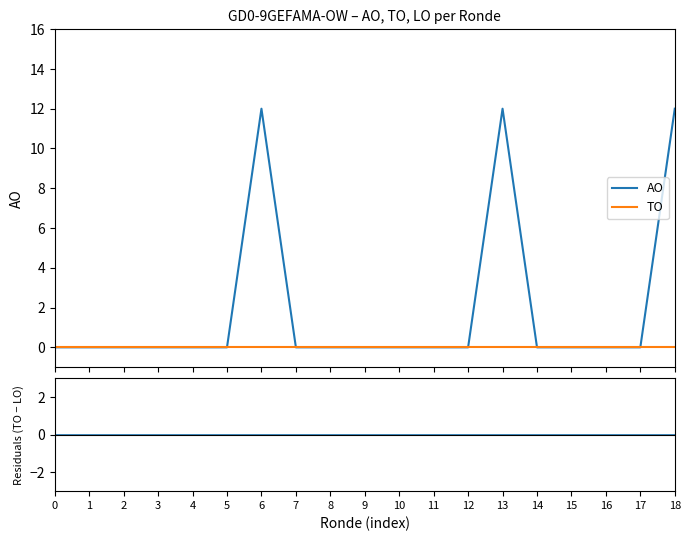

Which series has the largest total across all categories?

AO